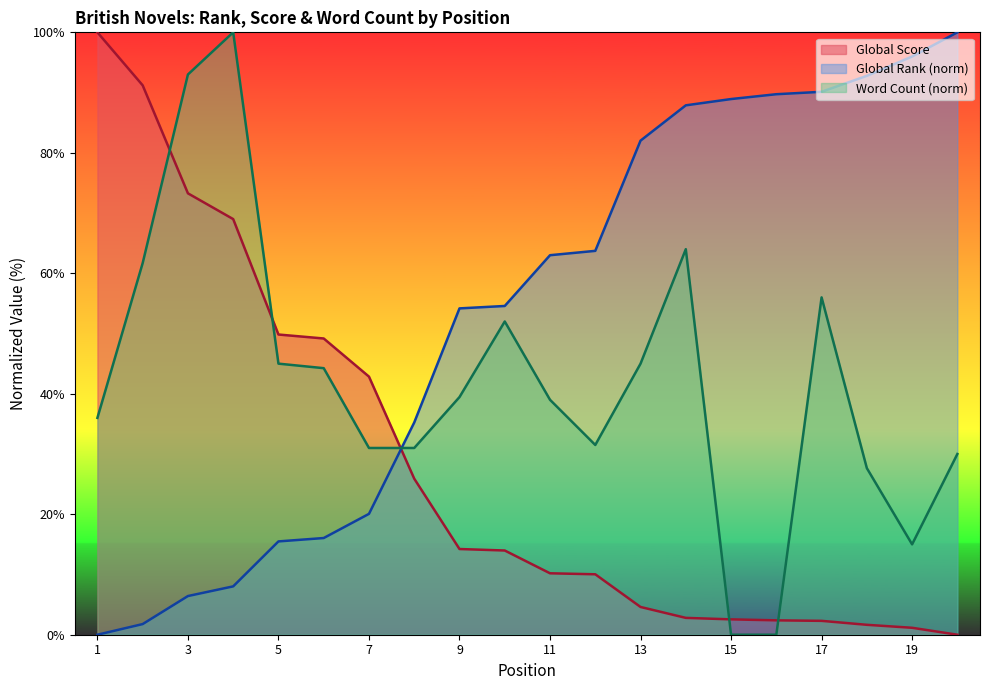

What is the sum of all Global Rank values?

1066.0